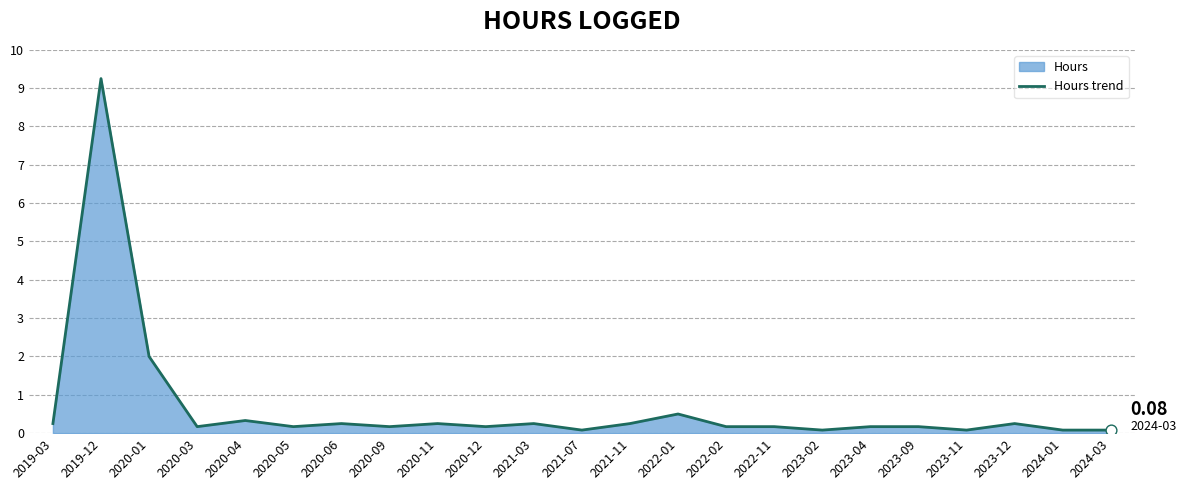

Between 2020-12 and 2023-09, which is larger?

2020-12